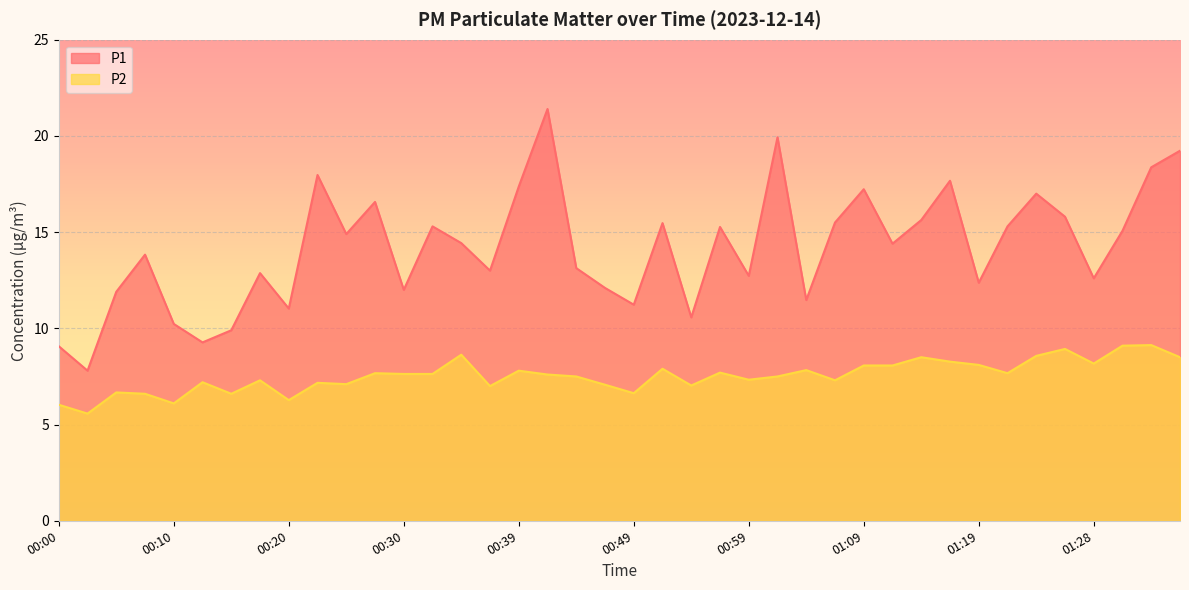

At which label does P1 reach its minimum?

00:03